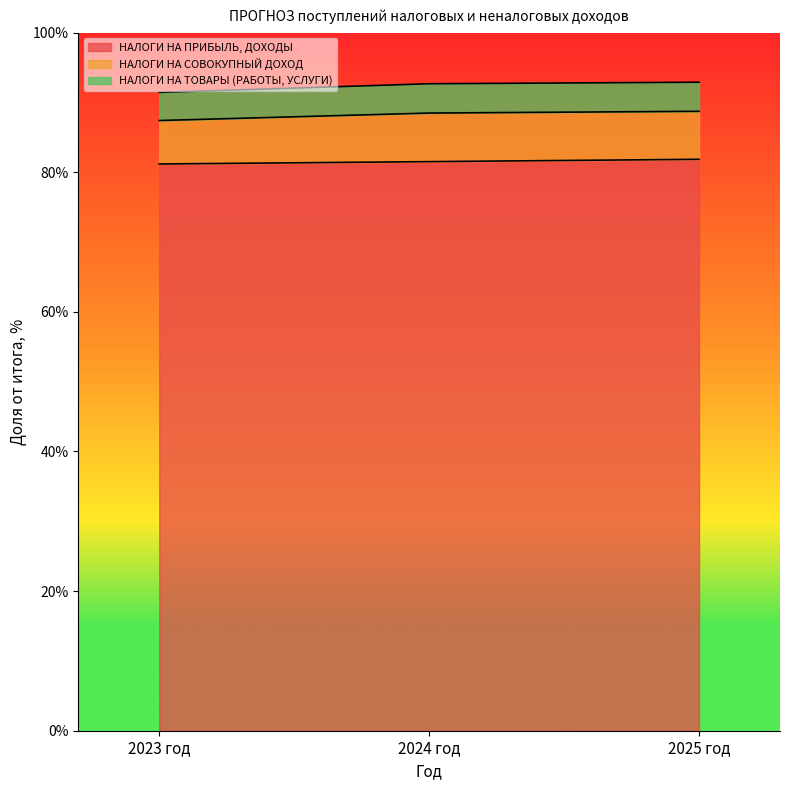

What is the difference between the maximum and second lowest values in the НАЛОГИ НА ТОВАРЫ (РАБОТЫ, УСЛУГИ) series?

0.3